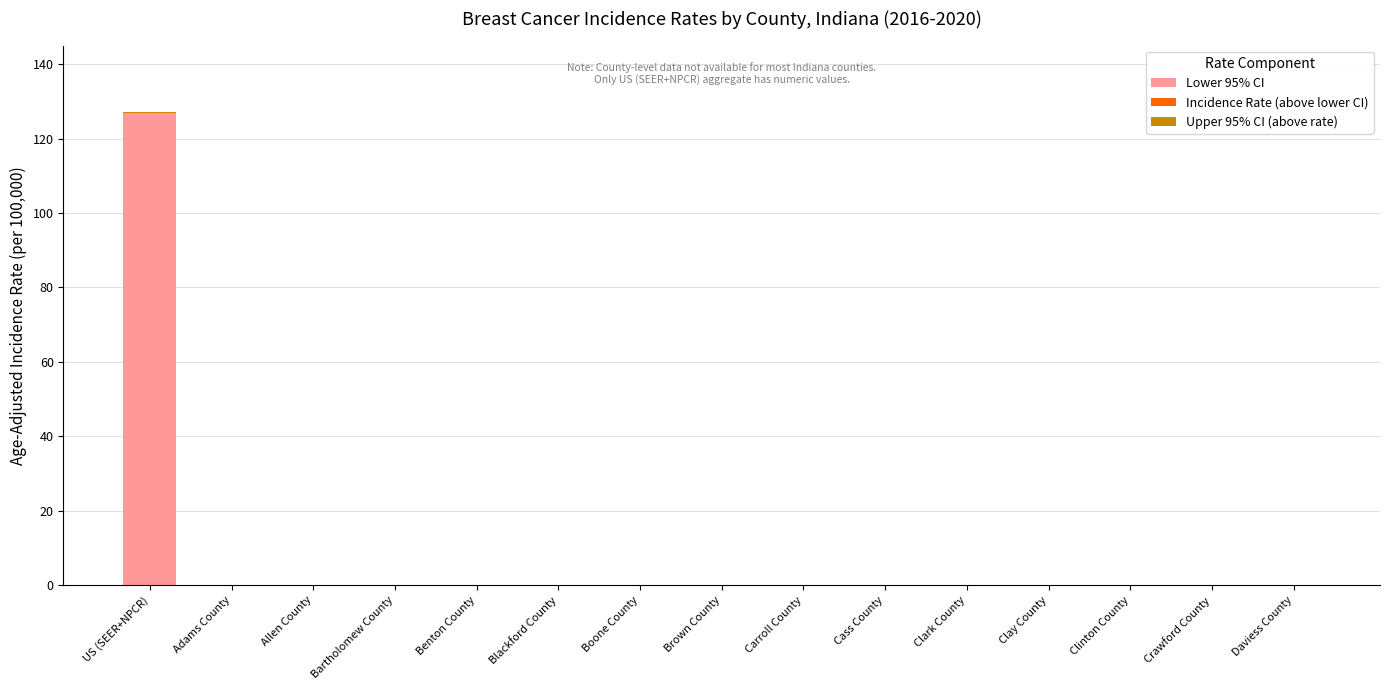

What is the sum of all Lower 95% CI values?

126.8